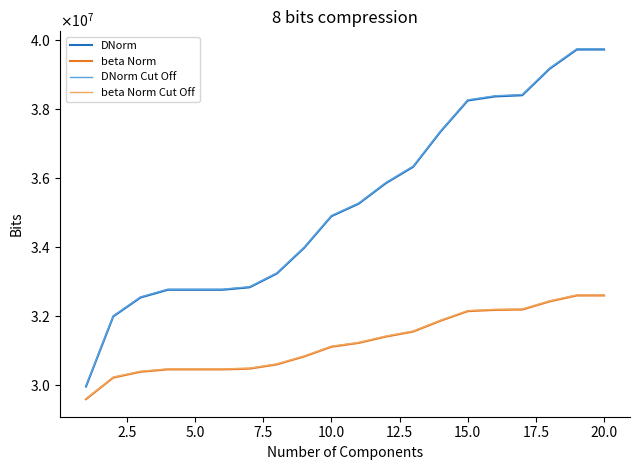

True or false: DNorm Cut Off and DNorm cross at least once.

False